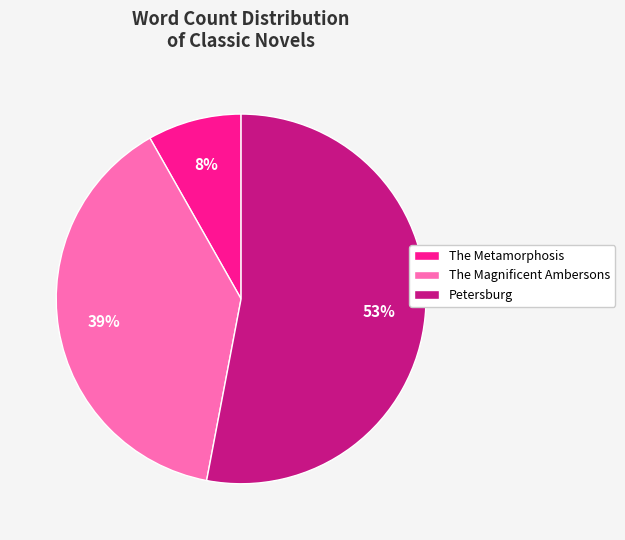

To the nearest percent, what is the combined percentage of Petersburg and The Magnificent Ambersons?

92%